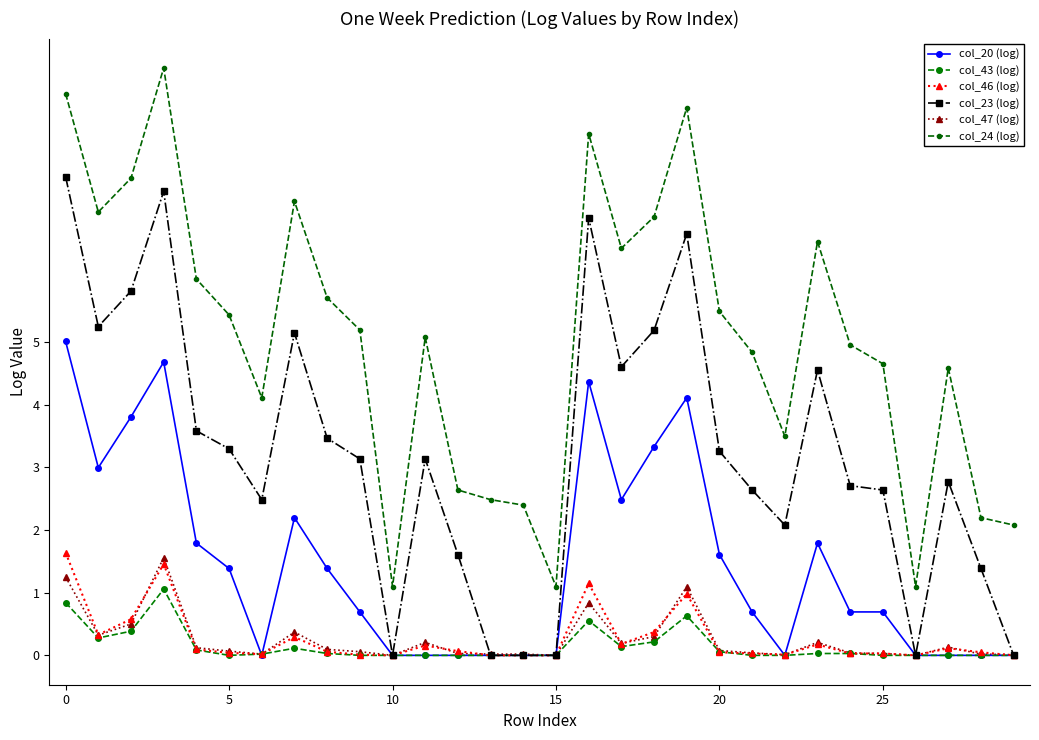

Reading left to right, transcribe all the data shown in this chart.

col_20 (log): 5.0	3.0	3.8	4.7	1.8	1.4	0.0	2.2	1.4	0.7	0.0	0.0	0.0	0.0	0.0	0.0	4.4	2.5	3.3	4.1	1.6	0.7	0.0	1.8	0.7	0.7	0.0	0.0	0.0	0.0
col_43 (log): 0.8	0.3	0.4	1.1	0.1	0.0	0.0	0.1	0.0	0.0	0.0	0.0	0.0	0.0	0.0	0.0	0.6	0.1	0.2	0.6	0.1	0.0	0.0	0.0	0.0	0.0	0.0	0.0	0.0	0.0
col_46 (log): 1.6	0.3	0.6	1.5	0.1	0.0	0.0	0.3	0.1	0.0	0.0	0.2	0.1	0.0	0.0	0.0	1.1	0.2	0.4	1.0	0.0	0.0	0.0	0.2	0.0	0.0	0.0	0.1	0.0	0.0
col_23 (log): 7.6	5.2	5.8	7.4	3.6	3.3	2.5	5.1	3.5	3.1	0.0	3.1	1.6	0.0	0.0	0.0	7.0	4.6	5.2	6.7	3.3	2.6	2.1	4.6	2.7	2.6	0.0	2.8	1.4	0.0
col_47 (log): 1.2	0.3	0.5	1.6	0.1	0.1	0.0	0.4	0.1	0.1	0.0	0.2	0.0	0.0	0.0	0.0	0.8	0.2	0.3	1.1	0.1	0.0	0.0	0.2	0.0	0.0	0.0	0.1	0.0	0.0
col_24 (log): 9.0	7.1	7.6	9.4	6.0	5.4	4.1	7.2	5.7	5.2	1.1	5.1	2.6	2.5	2.4	1.1	8.3	6.5	7.0	8.7	5.5	4.8	3.5	6.6	5.0	4.7	1.1	4.6	2.2	2.1